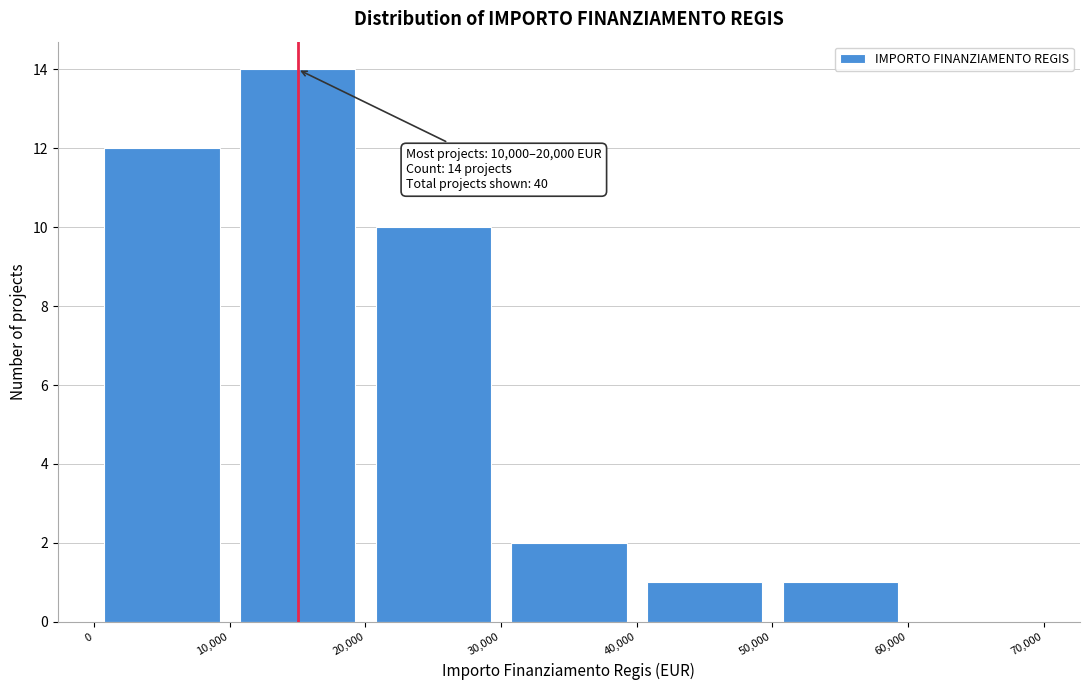

Which range on the x-axis has the tallest bar?

10,000 to 20,000